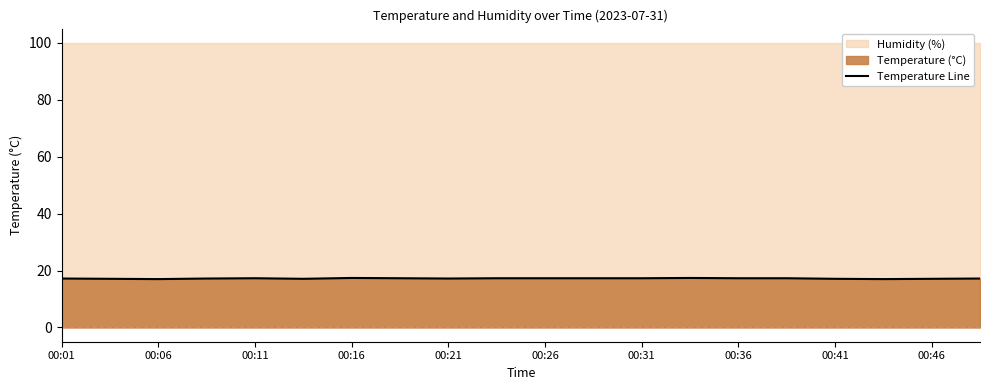

True or false: Temperature Line has a value of 17.4 at 00:16.

True